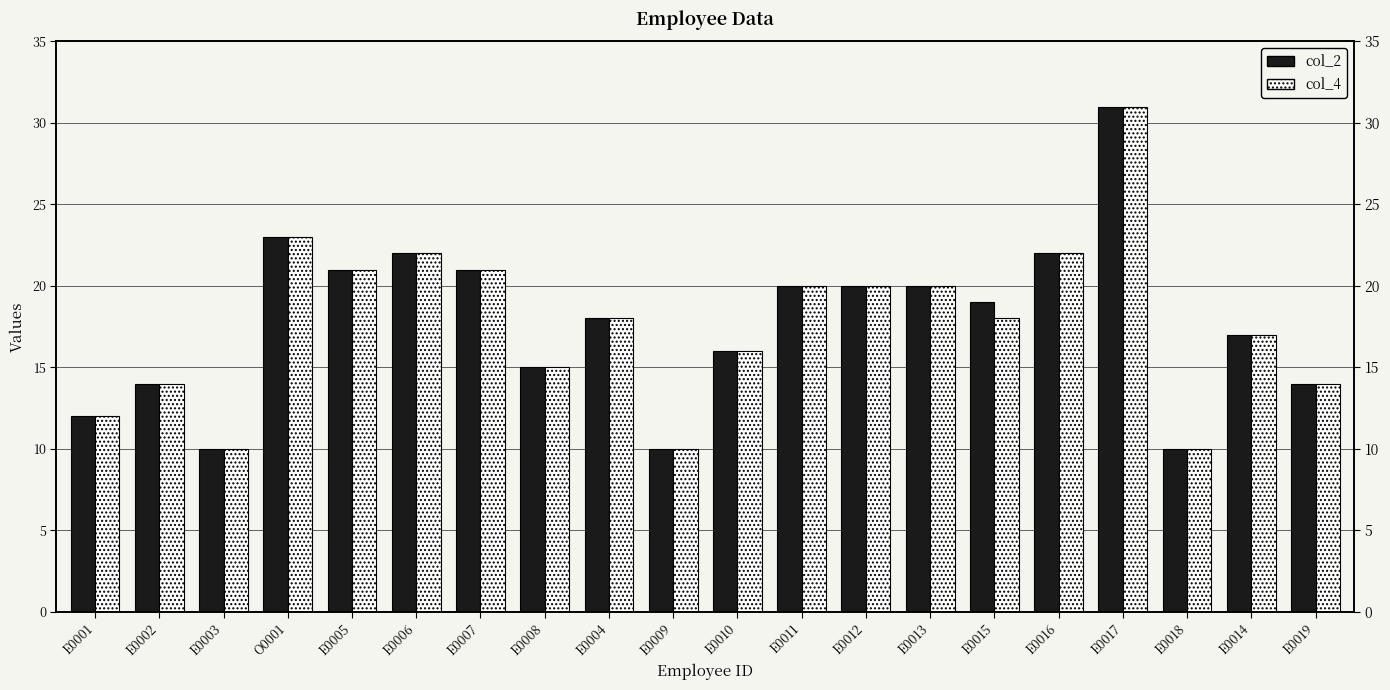

Reading left to right, extract all data points from this chart.

col_2: E0001=12	E0002=14	E0003=10	O0001=23	E0005=21	E0006=22	E0007=21	E0008=15	E0004=18	E0009=10	E0010=16	E0011=20	E0012=20	E0013=20	E0015=19	E0016=22	E0017=31	E0018=10	E0014=17	E0019=14
col_4: E0001=12	E0002=14	E0003=10	O0001=23	E0005=21	E0006=22	E0007=21	E0008=15	E0004=18	E0009=10	E0010=16	E0011=20	E0012=20	E0013=20	E0015=18	E0016=22	E0017=31	E0018=10	E0014=17	E0019=14